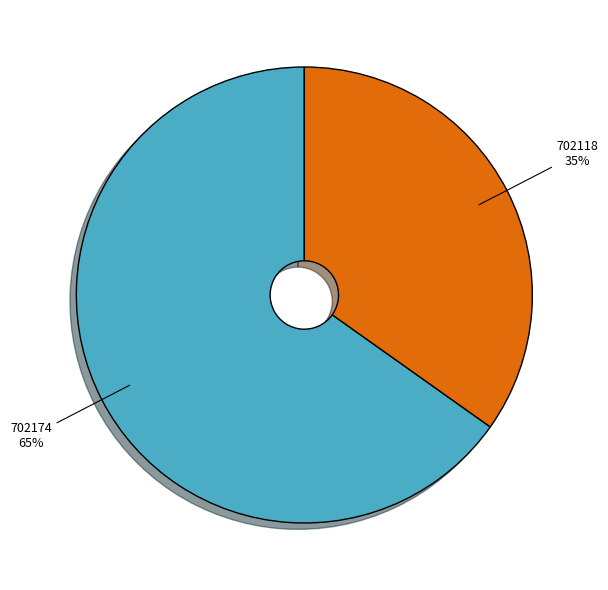

Which has a higher value, 702118 or 702174?

702174